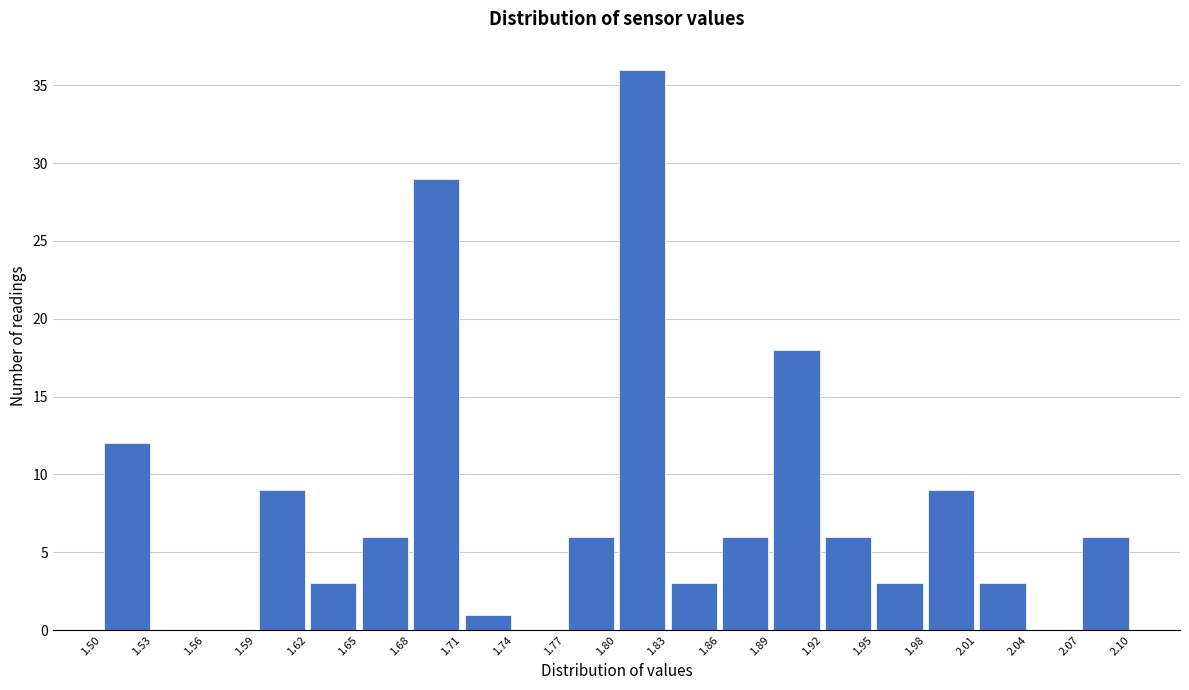

Reading left to right, transcribe this chart: for each bar, give the range it covers on the x-axis and its height. The values are not printed on the chart, so give them approximately, as read against the axis.

1.50 to 1.53: 12
1.53 to 1.56: 0
1.56 to 1.59: 0
1.59 to 1.62: 9
1.62 to 1.65: 3
1.65 to 1.68: 6
1.68 to 1.71: 29
1.71 to 1.74: 1
1.74 to 1.77: 0
1.77 to 1.80: 6
1.80 to 1.83: 36
1.83 to 1.86: 3
1.86 to 1.89: 6
1.89 to 1.92: 18
1.92 to 1.95: 6
1.95 to 1.98: 3
1.98 to 2.01: 9
2.01 to 2.04: 3
2.04 to 2.07: 0
2.07 to 2.10: 6